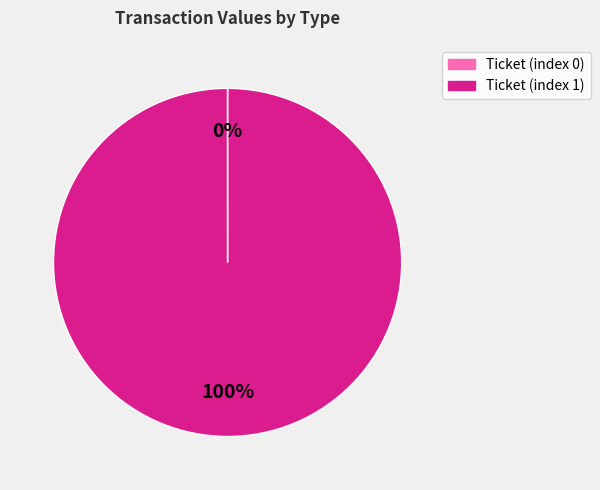

To the nearest percent, what is the average slice percentage?

50%